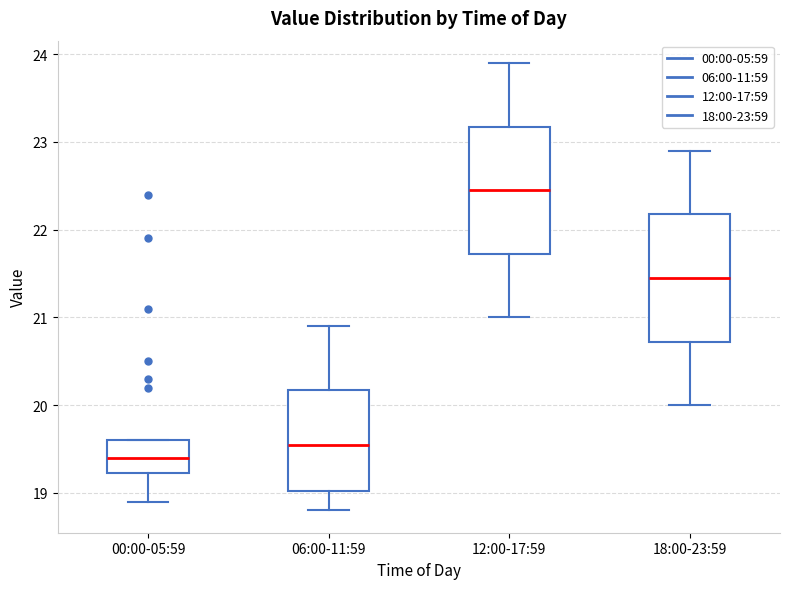

Reading left to right, read every box against the y-axis: the position of its median line, the range the box covers, and the ends of its whiskers. The values are not printed on the chart, so give them approximately, as read against the axis.

00:00-05:59: median 19.4, box 19.2 to 19.6, whiskers 18.9 to 19.6
06:00-11:59: median 19.6, box 19.0 to 20.2, whiskers 18.8 to 20.9
12:00-17:59: median 22.5, box 21.7 to 23.2, whiskers 21.0 to 23.9
18:00-23:59: median 21.5, box 20.7 to 22.2, whiskers 20.0 to 22.9